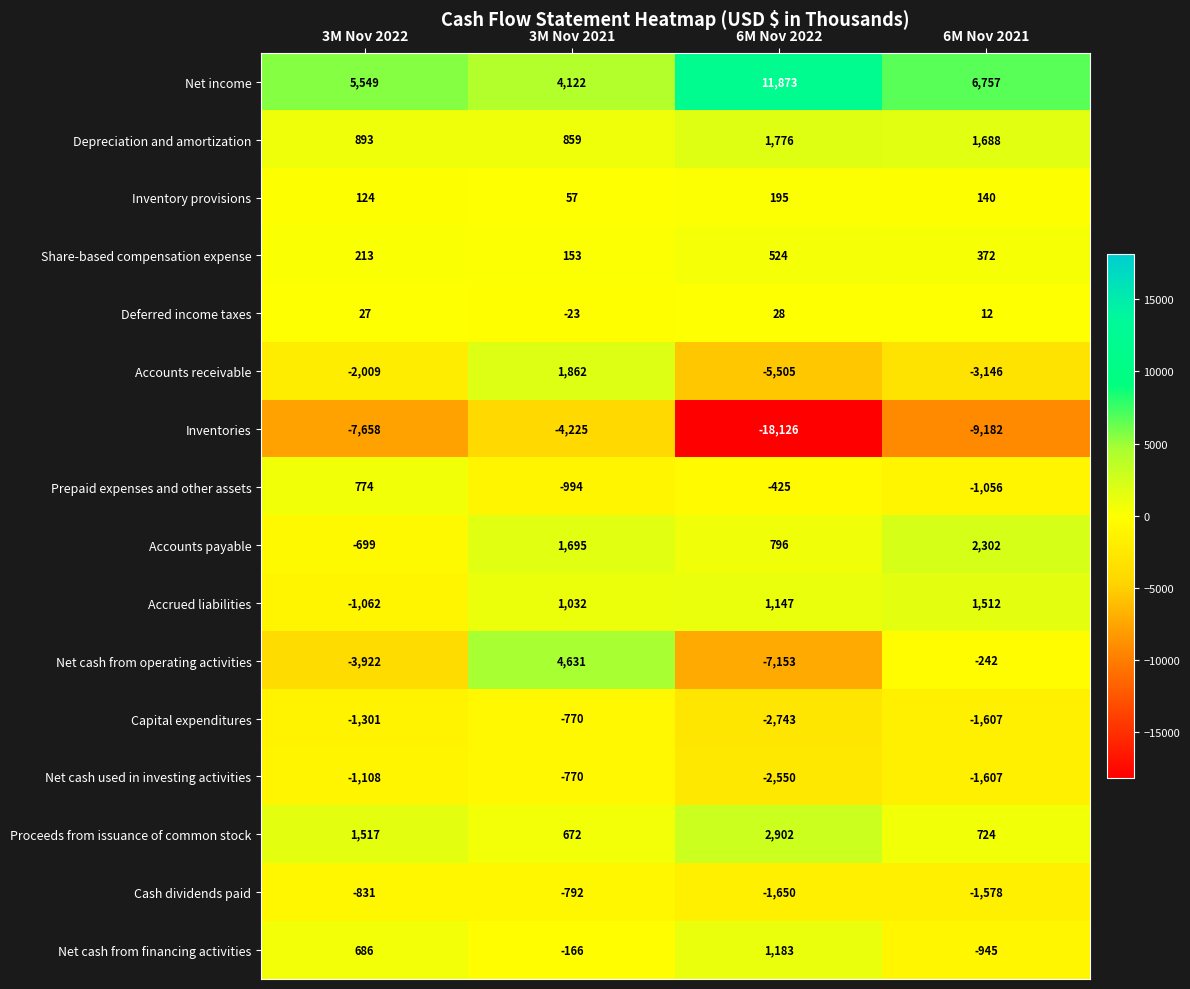

What is the spread (max minus min) of values at 6M Nov 2022?

29999